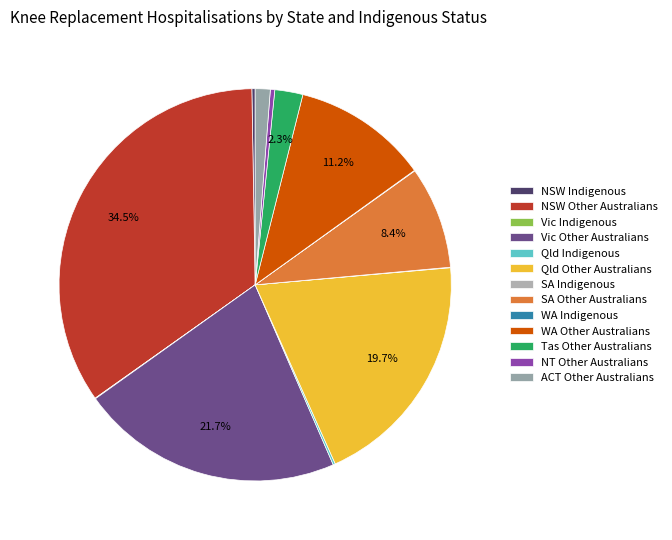

Do NSW Indigenous and NT Other Australians together represent more than half of the pie?

No